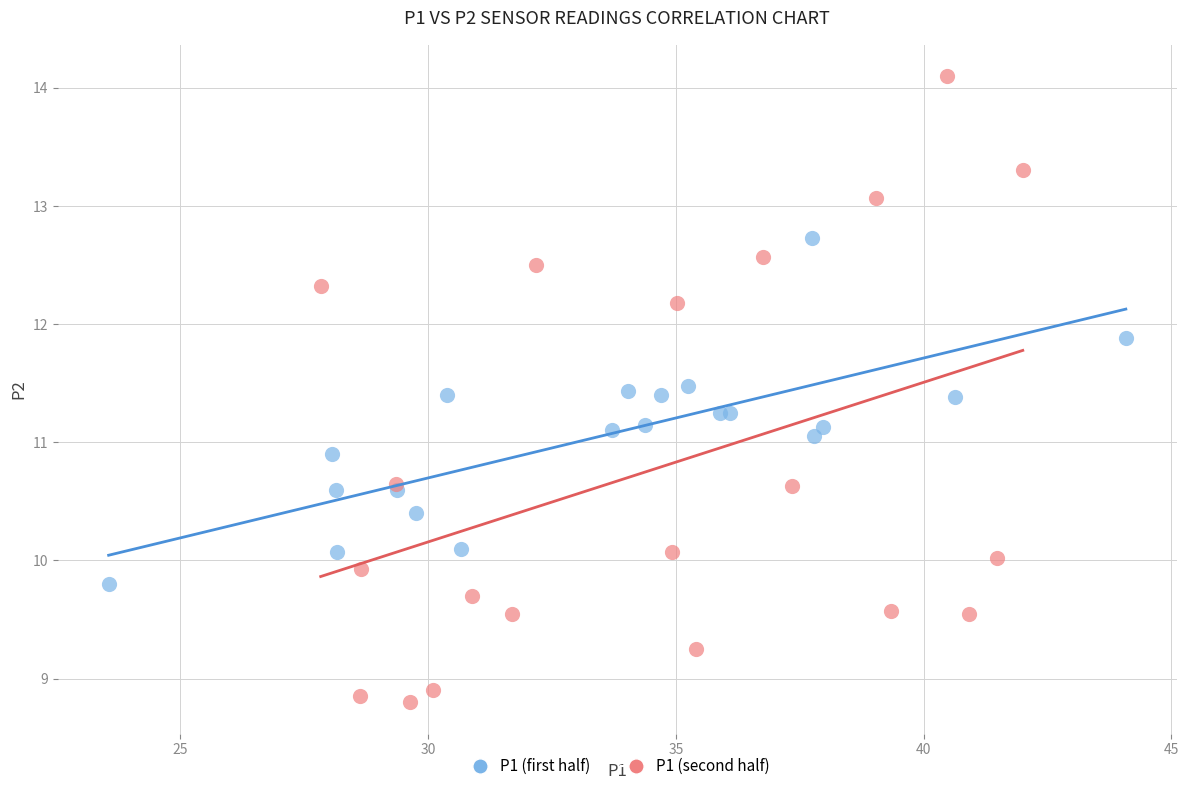

Which series reaches the maximum Y coordinate?

P1 (second half)